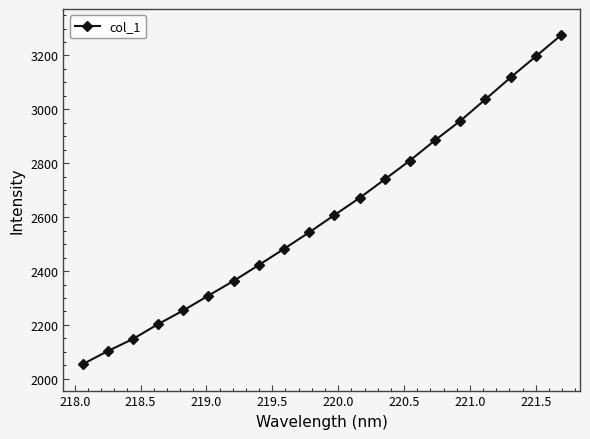

What is the average value?

2609.0